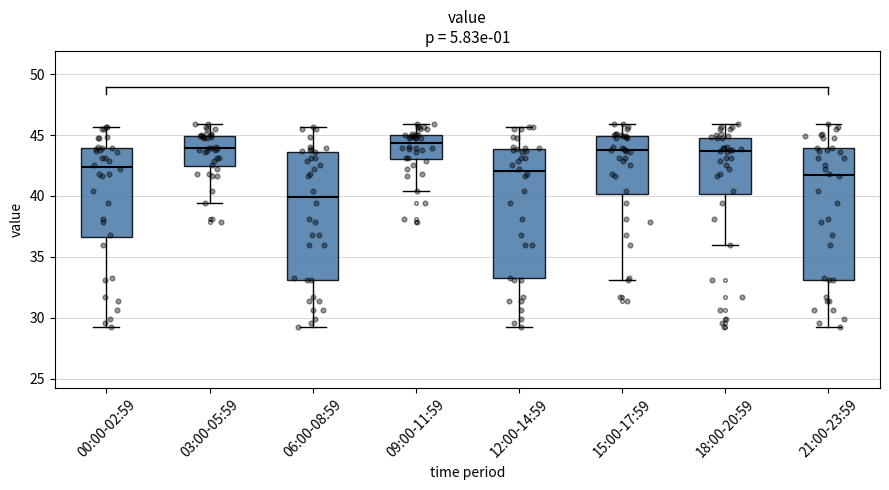

Where does the median line of the box for 03:00-05:59 sit on the y-axis? The values are not printed on the chart, so give them approximately, as read against the axis.

44.0